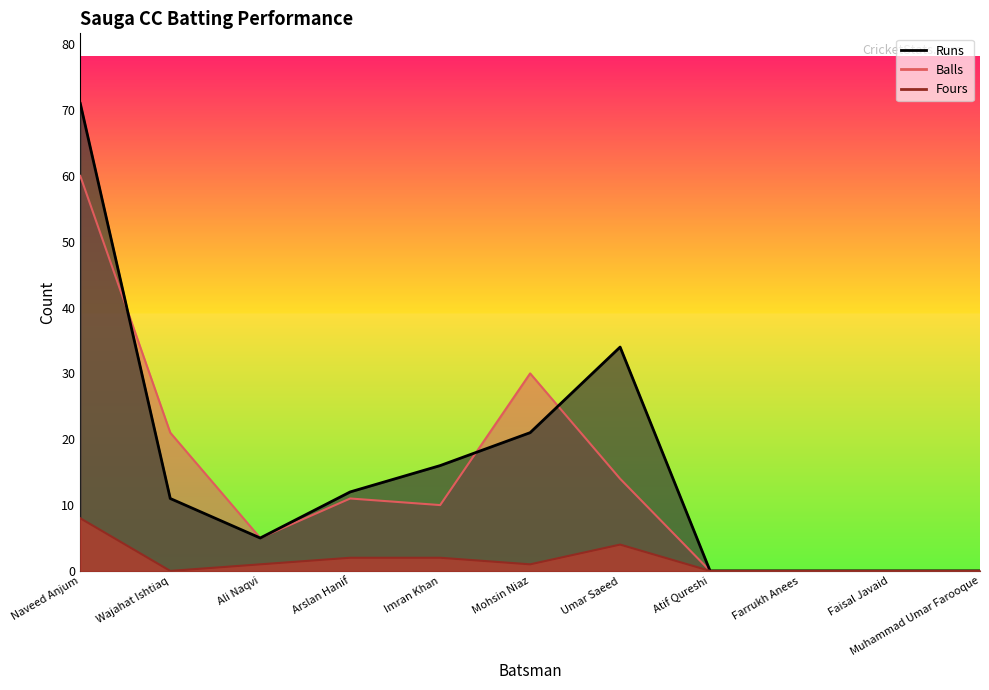

How many categories are shown in the chart?

11